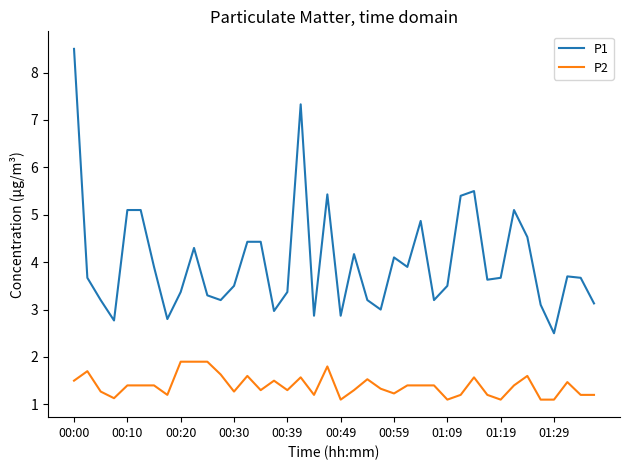

What is the highest value of the P2 series?

1.9